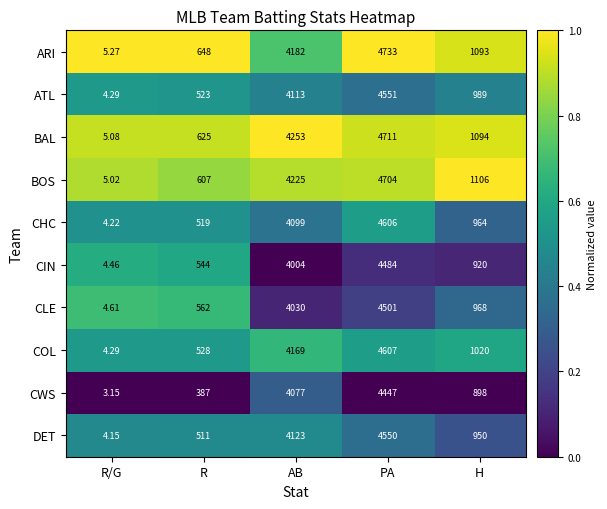

Between AB and H, which series saw the biggest shift?

CWS